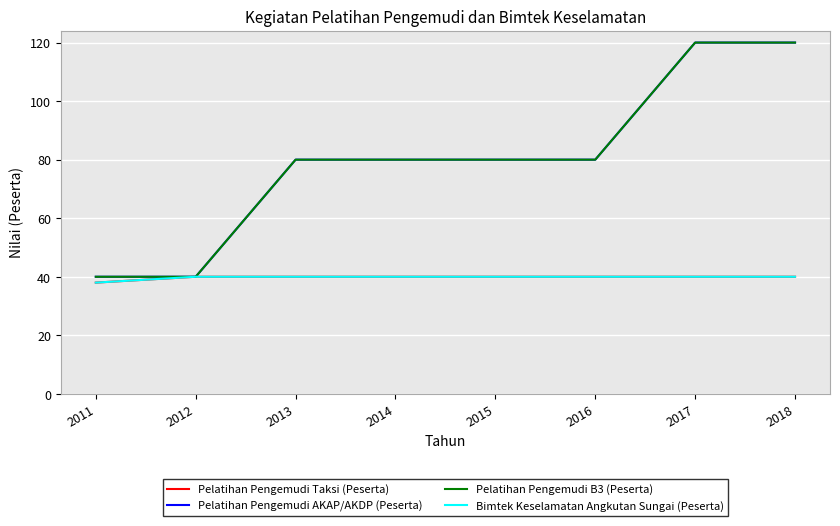

What is the sum of all Bimtek Keselamatan Angkutan Sungai (Peserta) values?

318